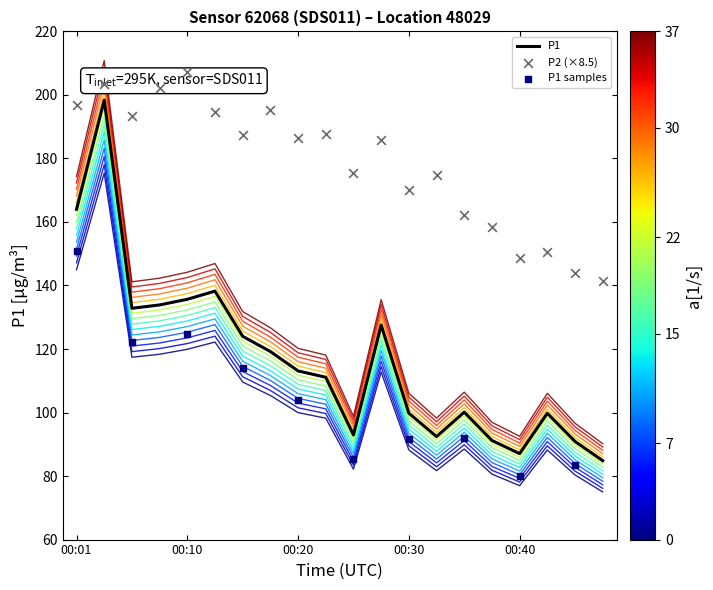

Is the value of P1 at 00:10 greater than the value of P2 at 00:10?

No